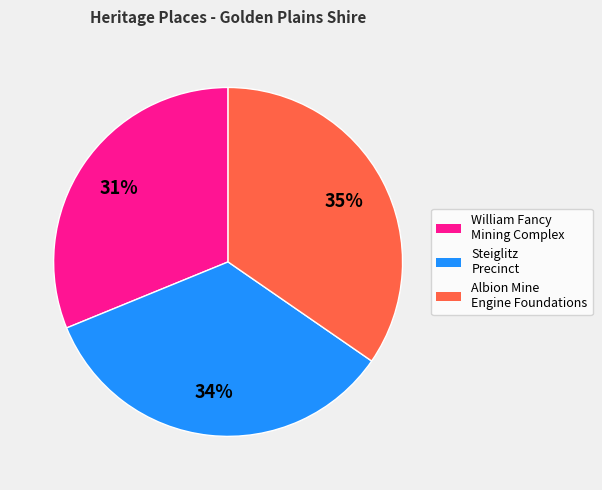

Is there a majority slice in this chart?

No